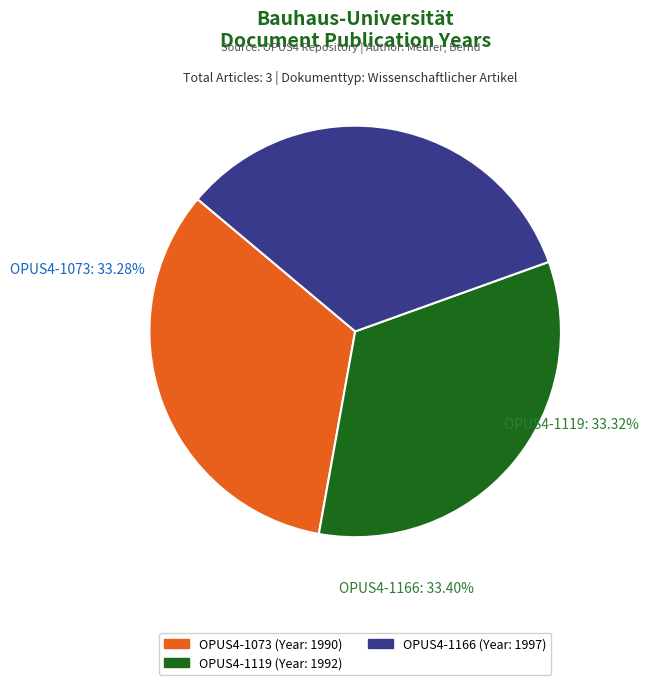

True or false: OPUS4-1119 accounts for 33% of the total.

True